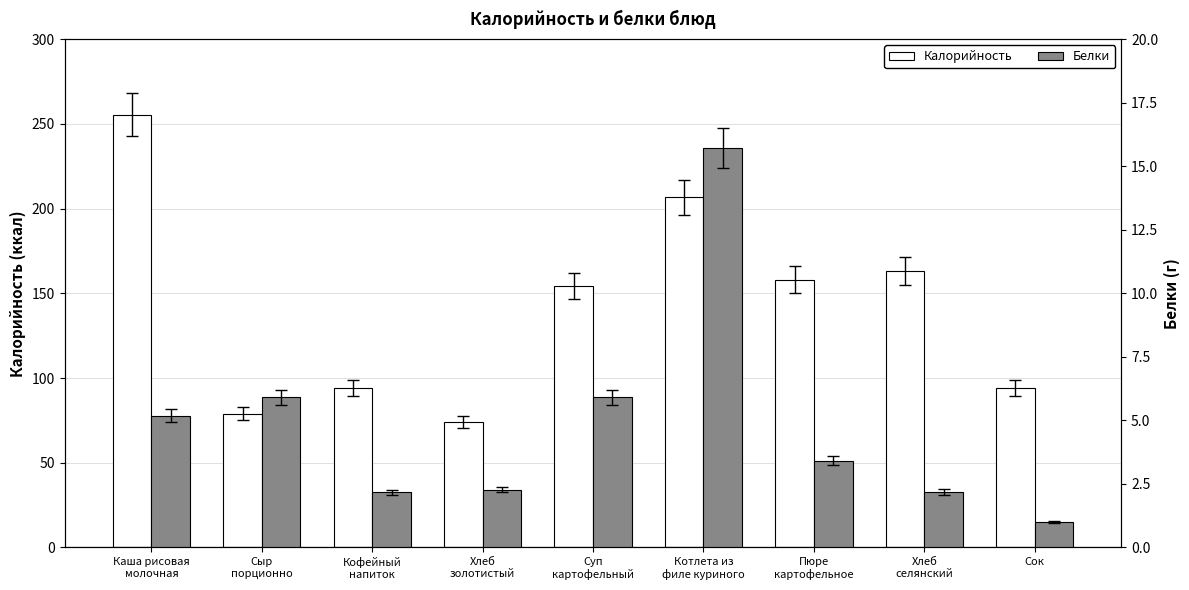

What is the total value across all series at Хлеб
золотистый?

76.4